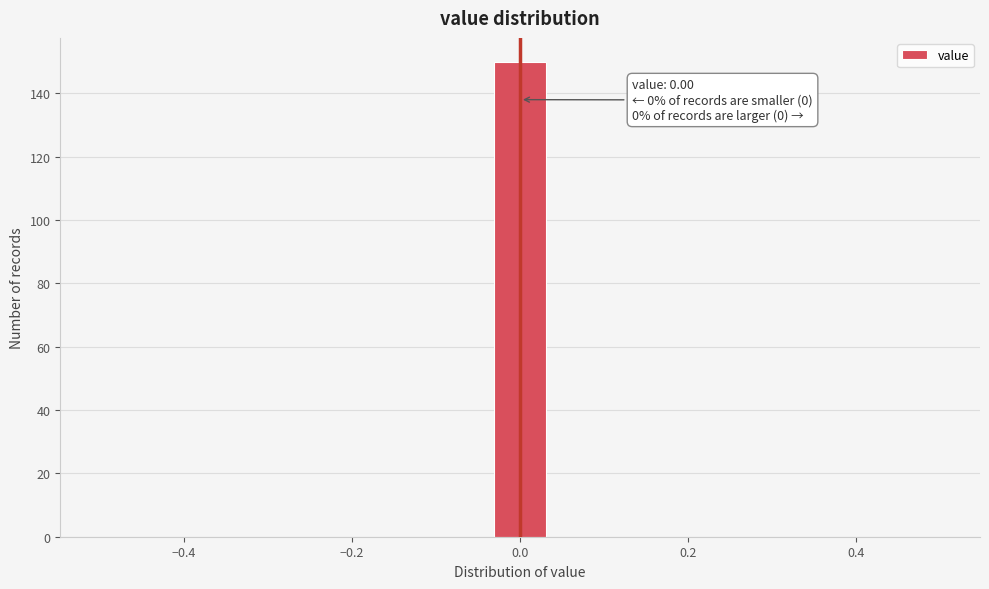

Around what value on the x-axis is the tallest bar? Give the approximate position of its centre, as read against the axis.

0.00